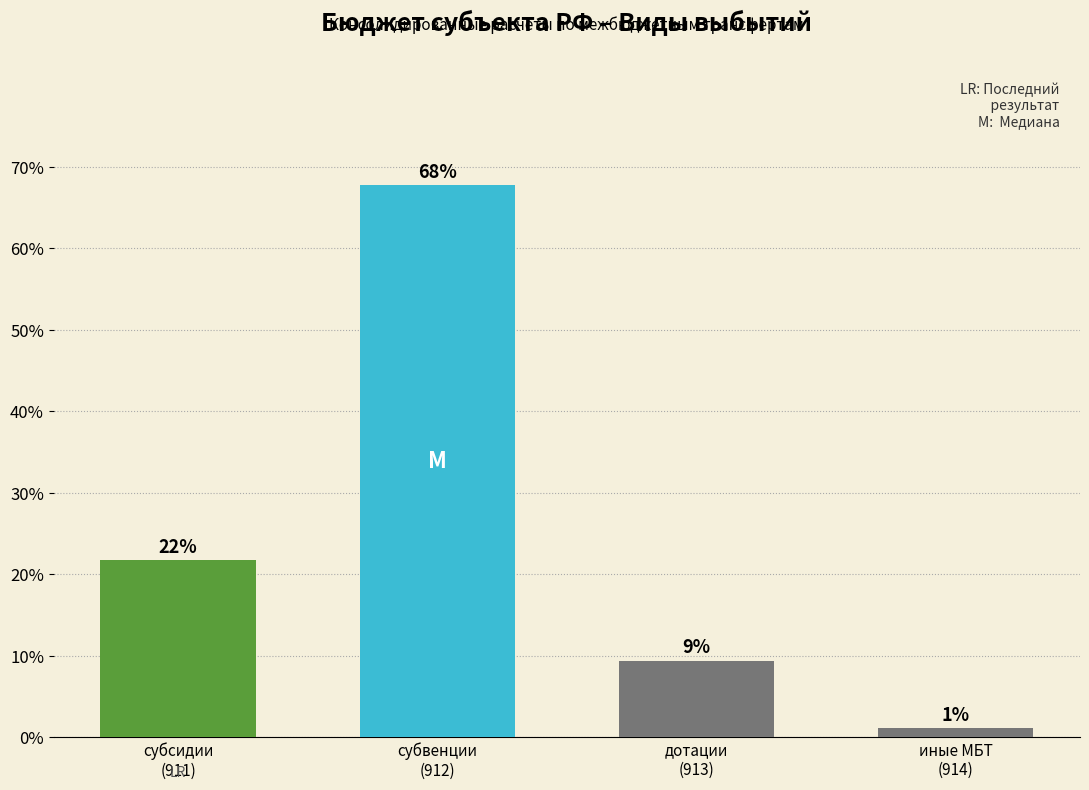

What position from the right is иные МБТ
(914)?

1